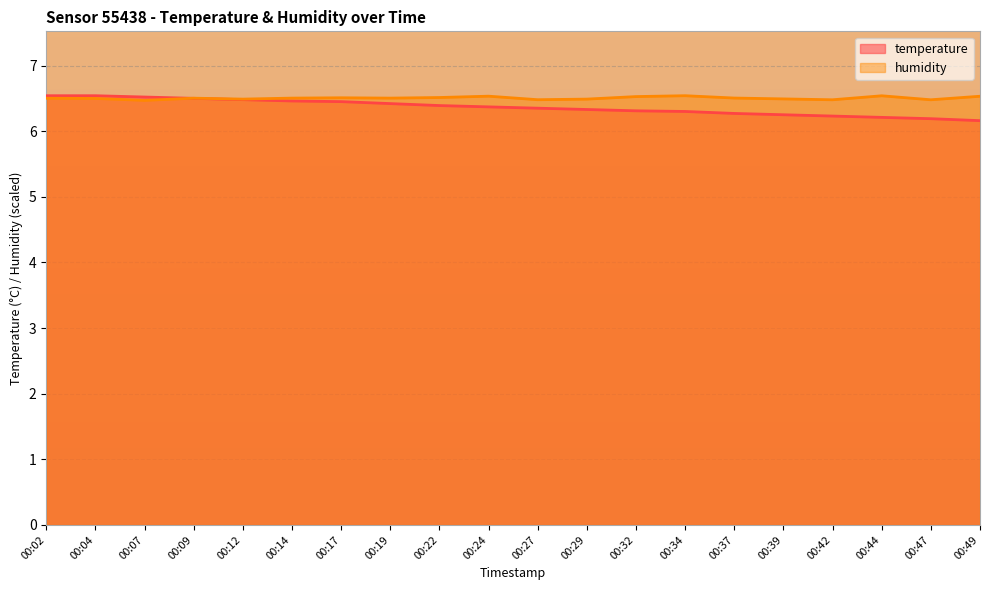

What are all the series names shown in the legend?

temperature, humidity